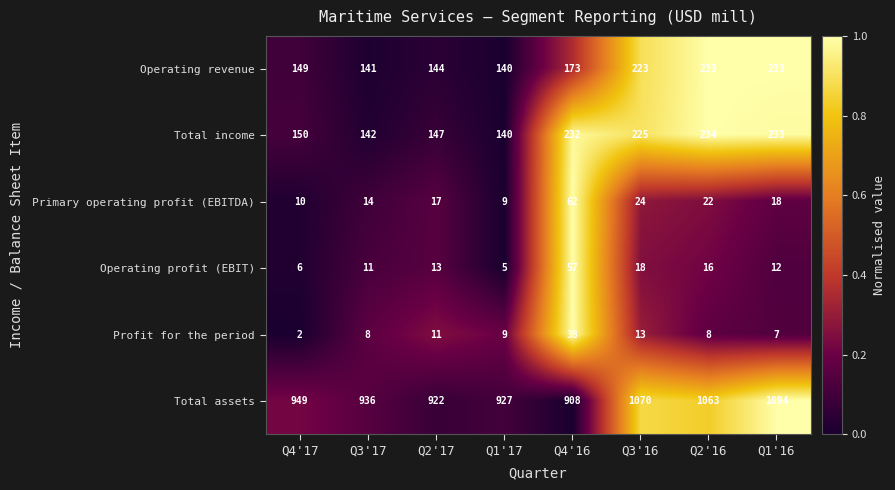

At which category does the chart reach its peak across all series?

Q1'16